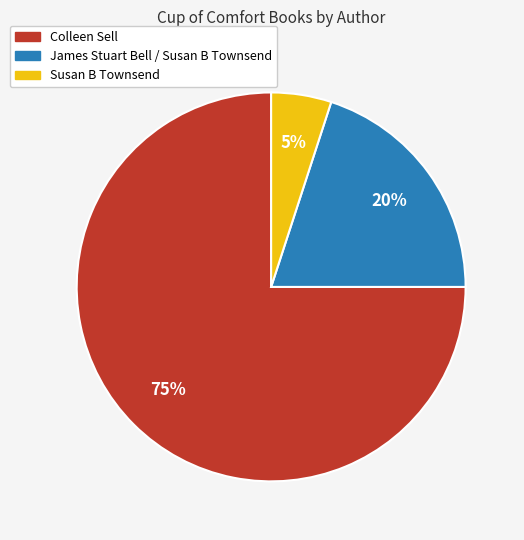

What is the ratio of the value at James Stuart Bell / Susan B Townsend to the value at Susan B Townsend?

4.0